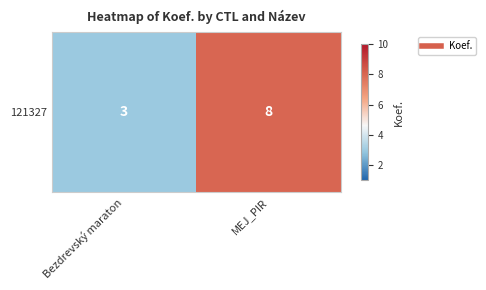

At which label is the value closest to 5?

Bezdrevský maraton